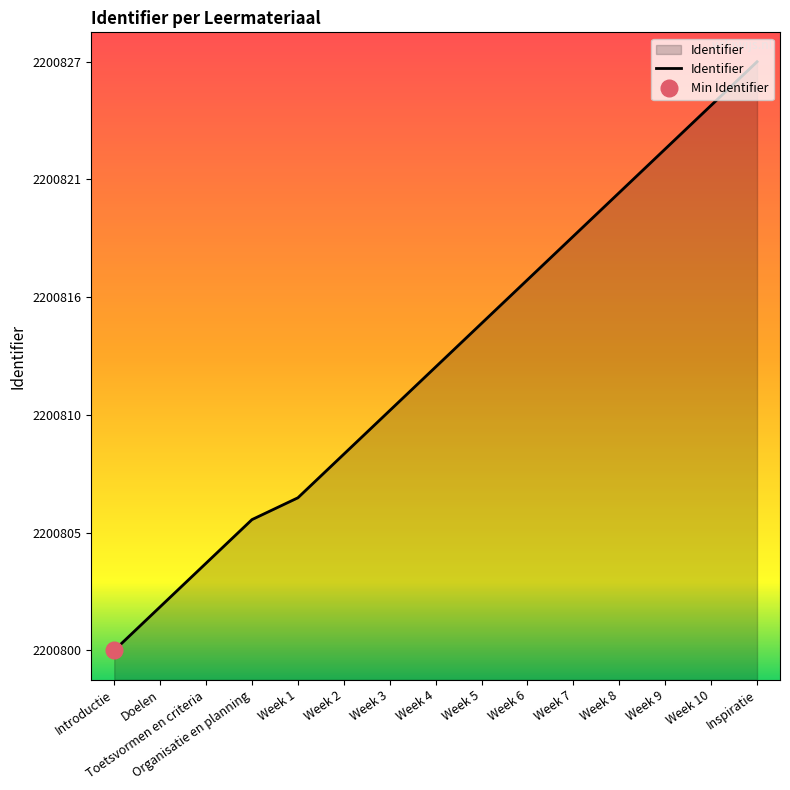

What is the approximate value at Week 7, to the nearest 10?

2200820